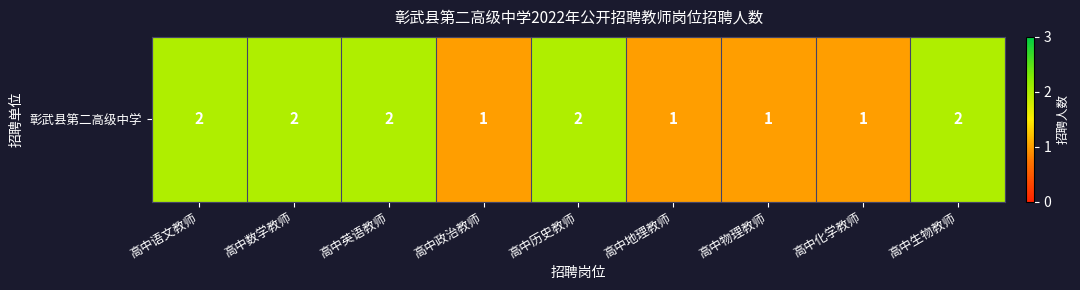

How many values are below 2?

4